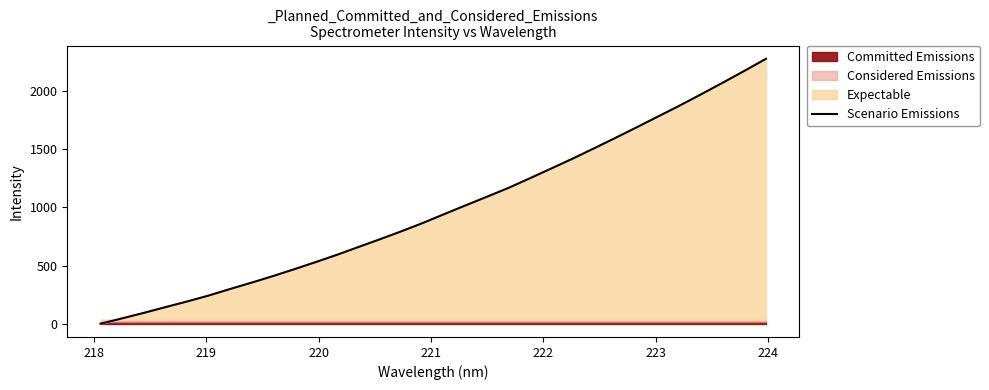

What is the average value?

987.5